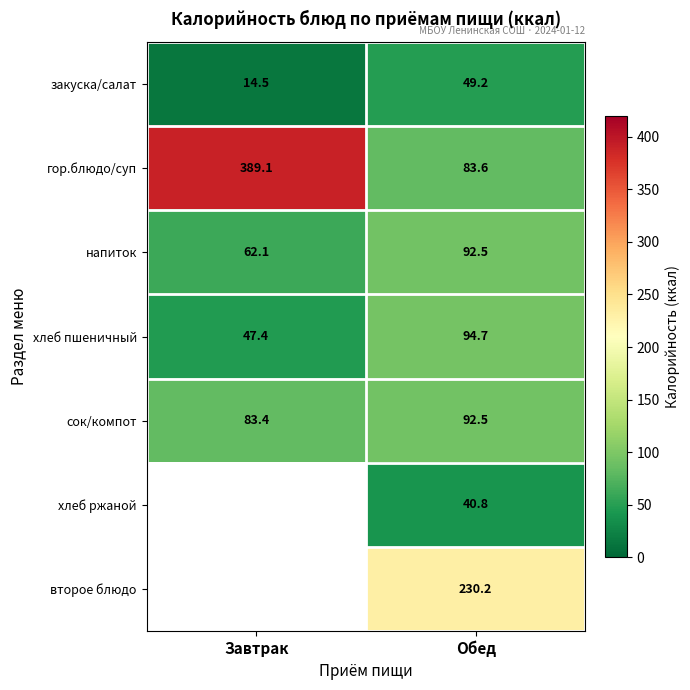

True or false: второе блюдо has a value of 230.2 at Обед.

True